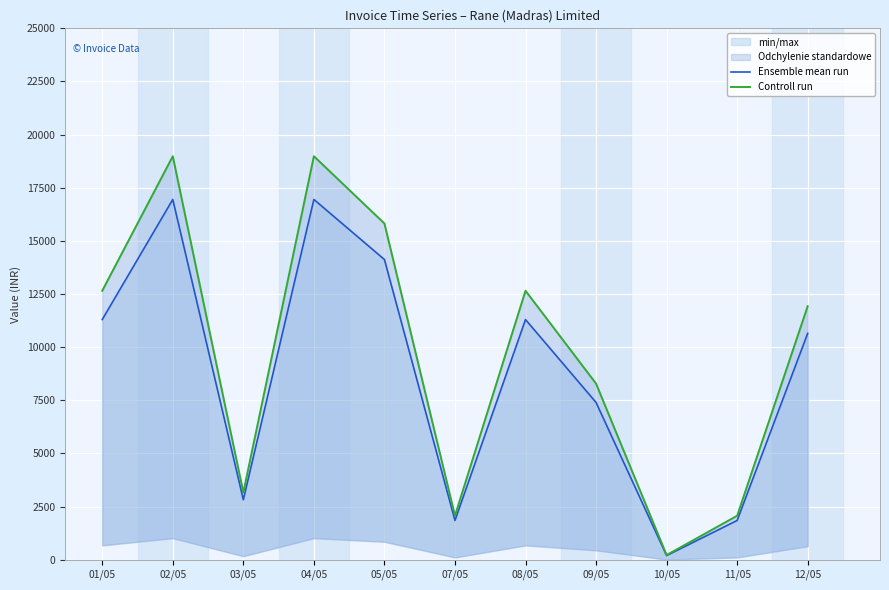

Is this an area chart (filled region under the line)?

No